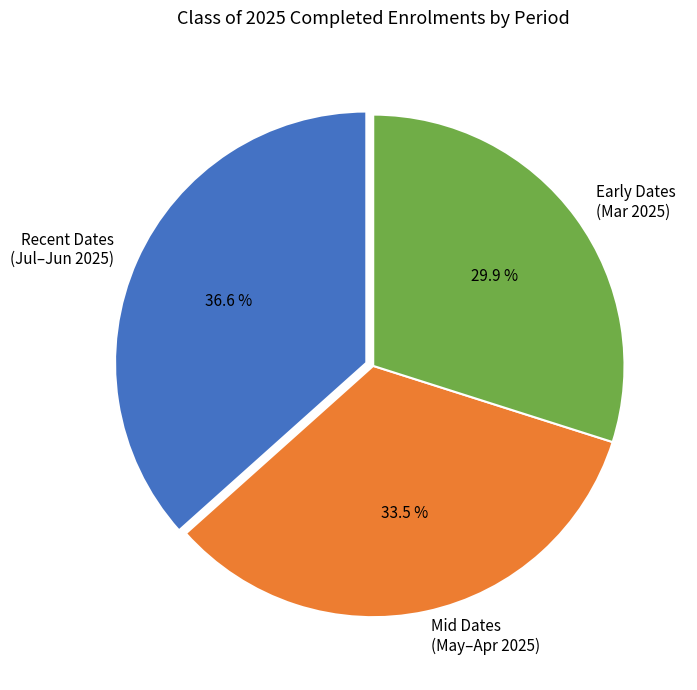

Does Early Dates (Mar 2025) account for over 50% of the chart?

No